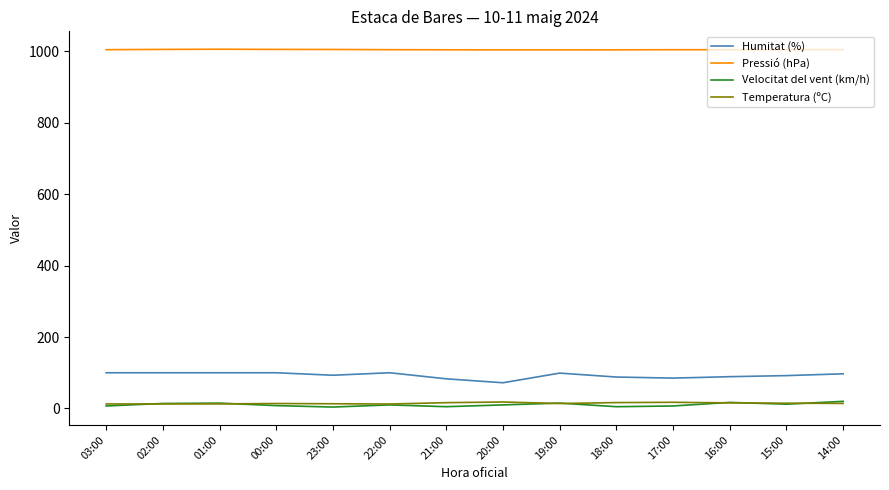

True or false: Pressió (hPa) and Velocitat del vent (km/h) intersect in this chart.

False